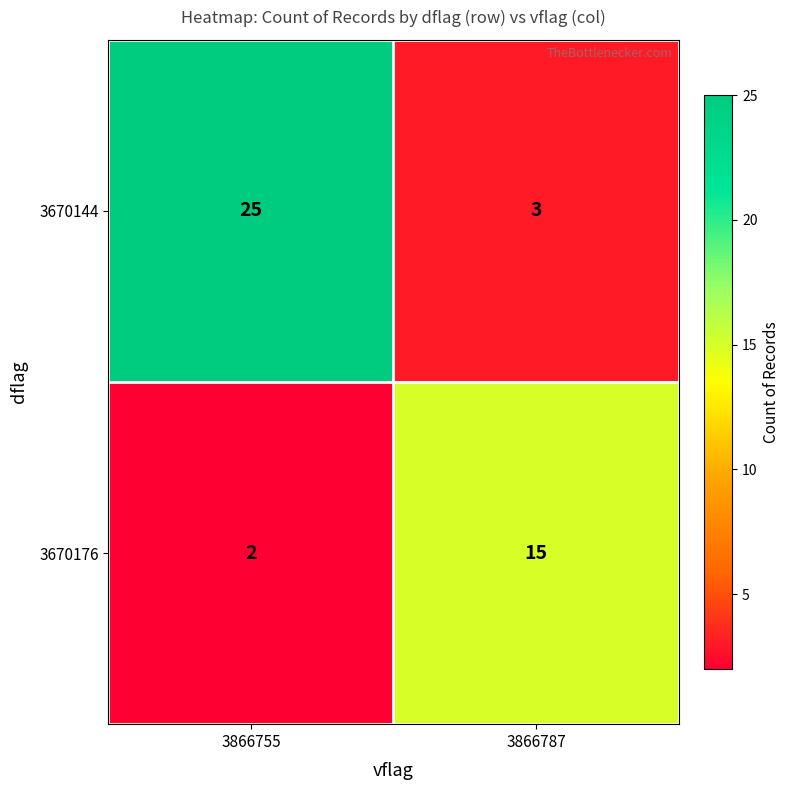

What is the difference between the 3670176 values at 3866755 and 3866787?

13